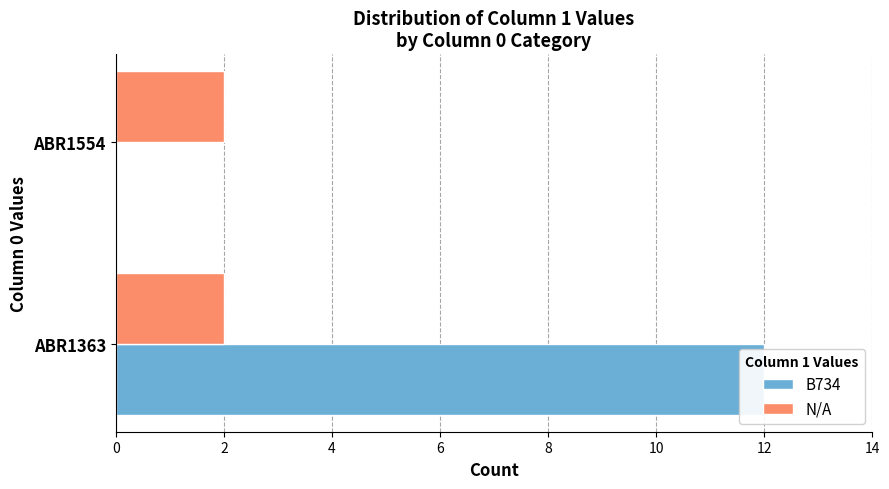

What is the sum of the B734 values at ABR1554 and ABR1363?

12.0